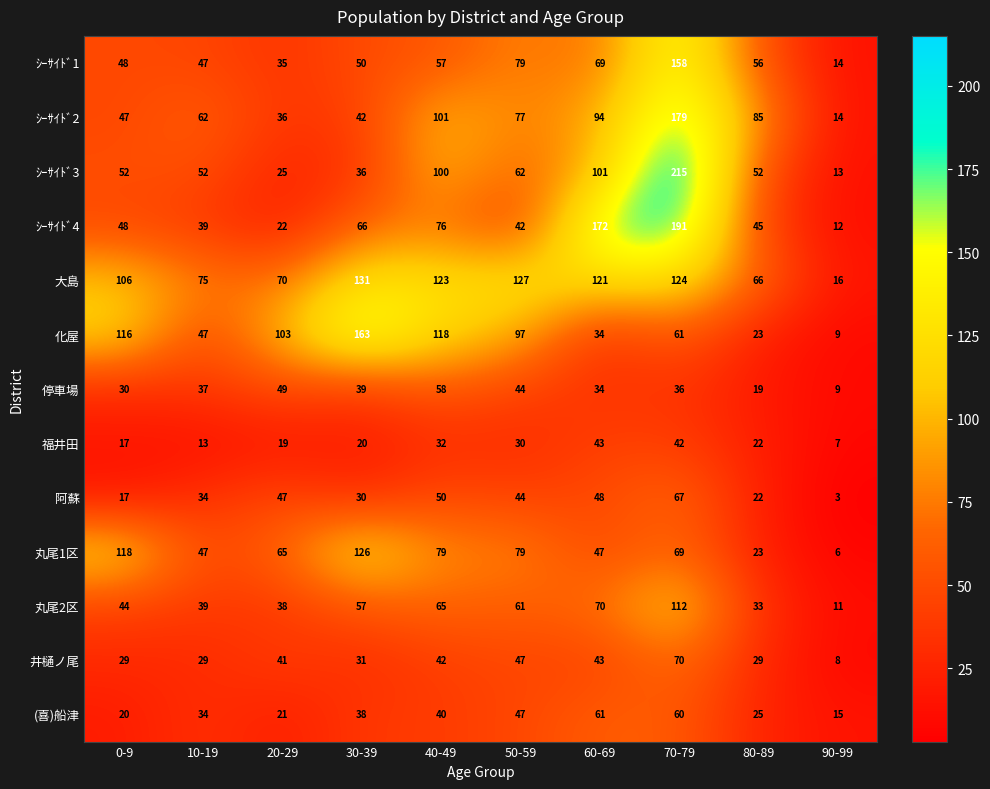

Is it true that ｼｰｻｲﾄﾞ1 equals 56 at 80-89?

True